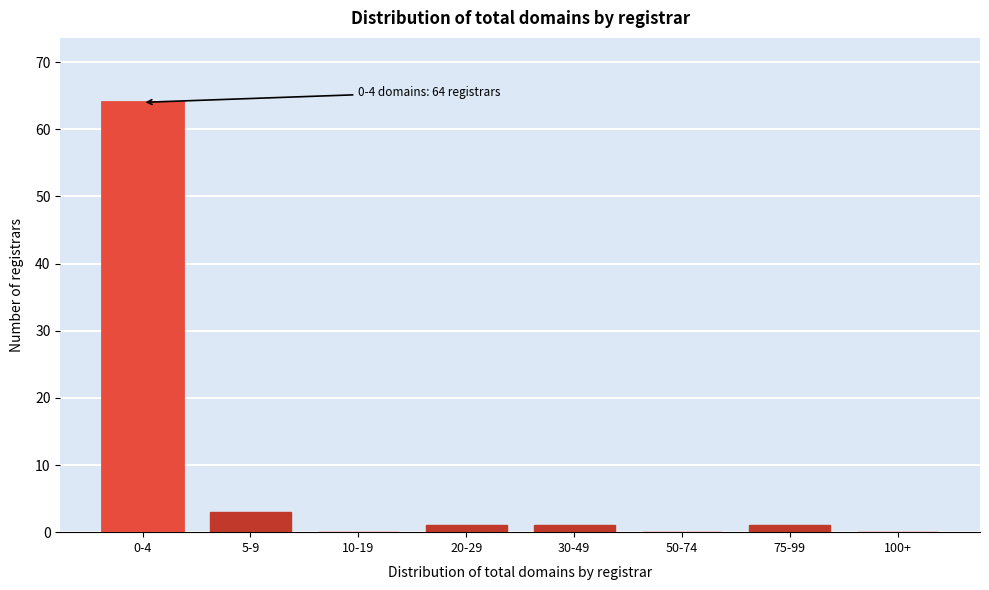

Reading right to left, what are all the values shown in this chart?

100+=0	75-99=1	50-74=0	30-49=1	20-29=1	10-19=0	5-9=3	0-4=64